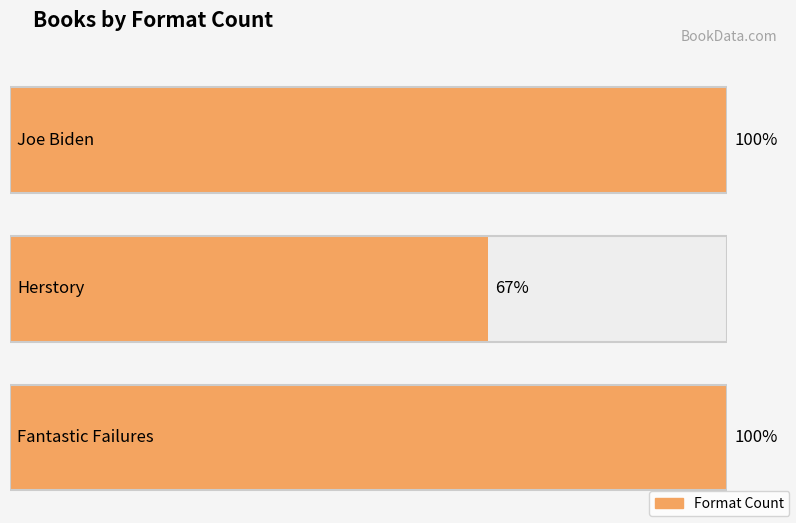

Is it true that the value at Joe Biden is 3?

True